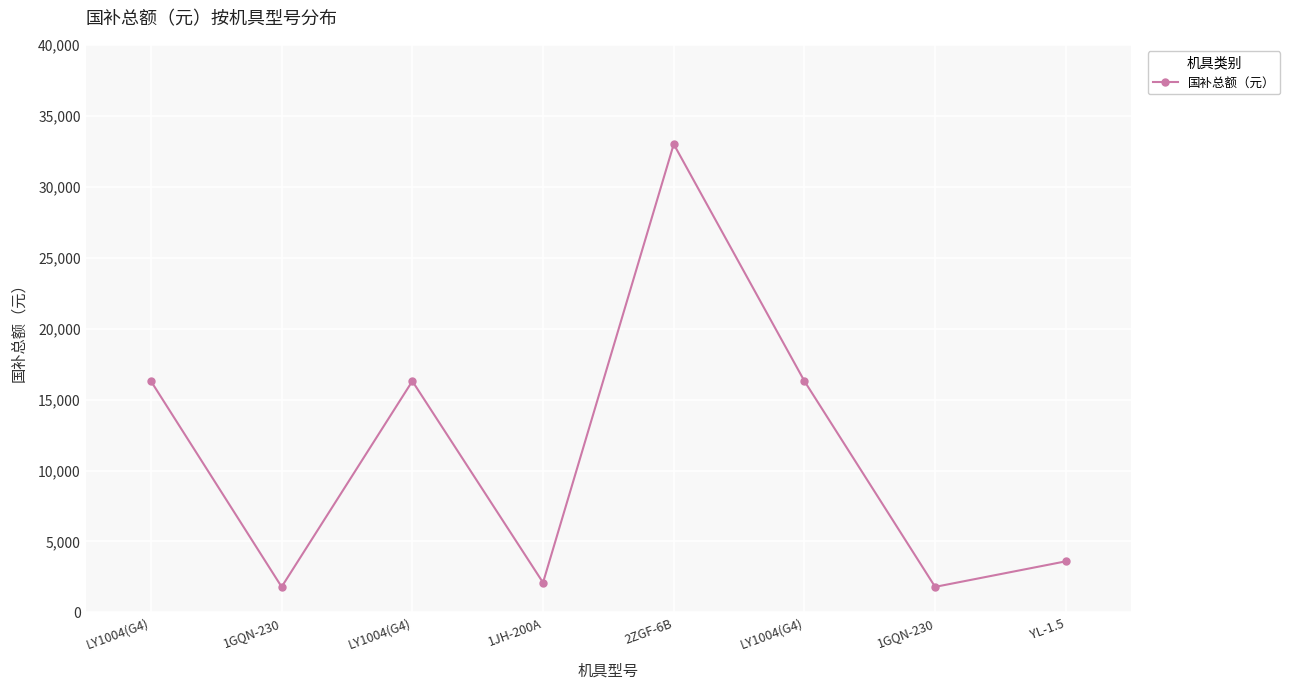

List the labels in order of value, largest first.

2ZGF-6B, LY1004(G4), LY1004(G4), LY1004(G4), YL-1.5, 1JH-200A, 1GQN-230, 1GQN-230